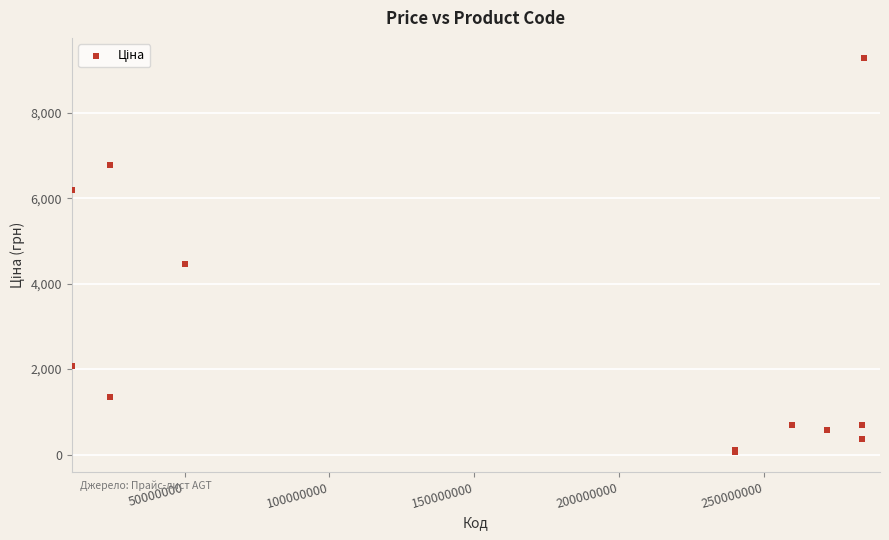

What Y value in the scatter plot is closest to 4673?

4470.6